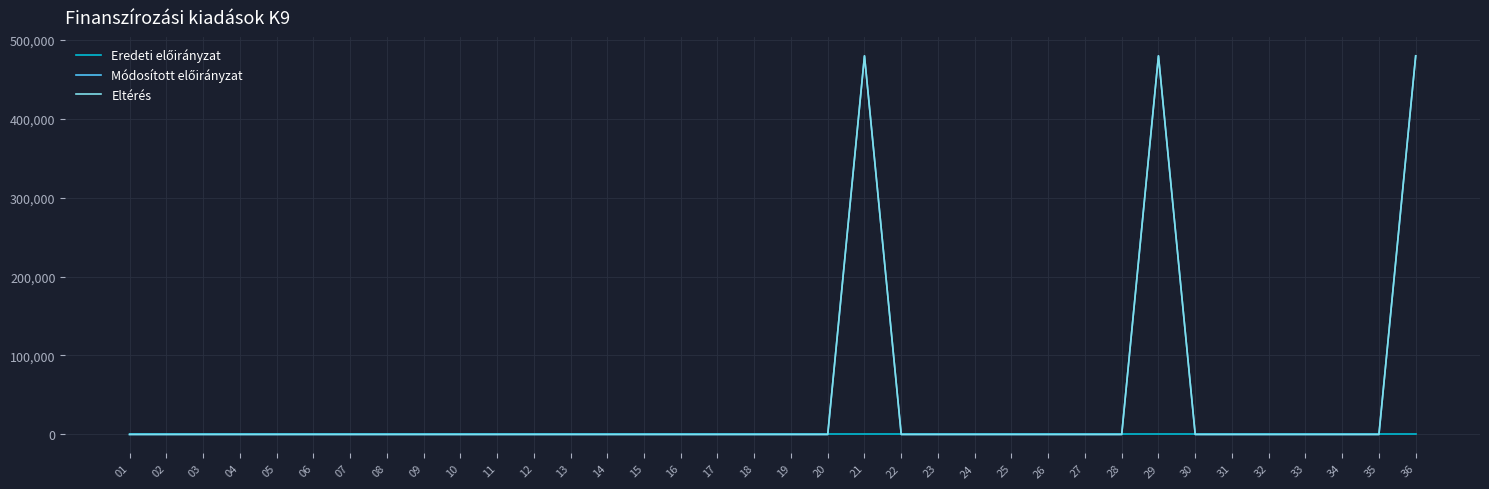

Between 12 and 25, which series saw the biggest shift?

Eredeti előirányzat